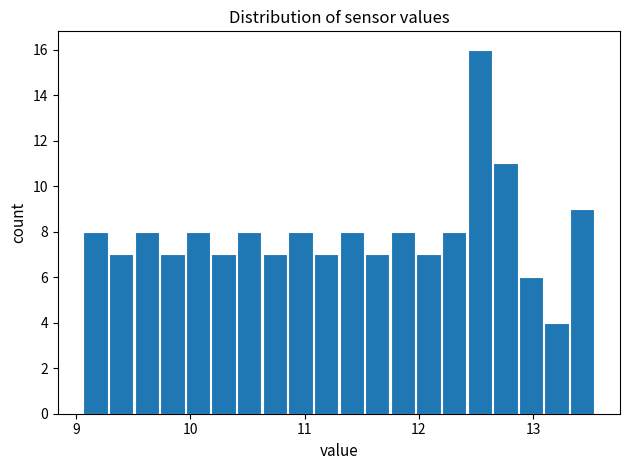

Read against the x-axis, roughly where is the centre of the tallest bar?

12.5